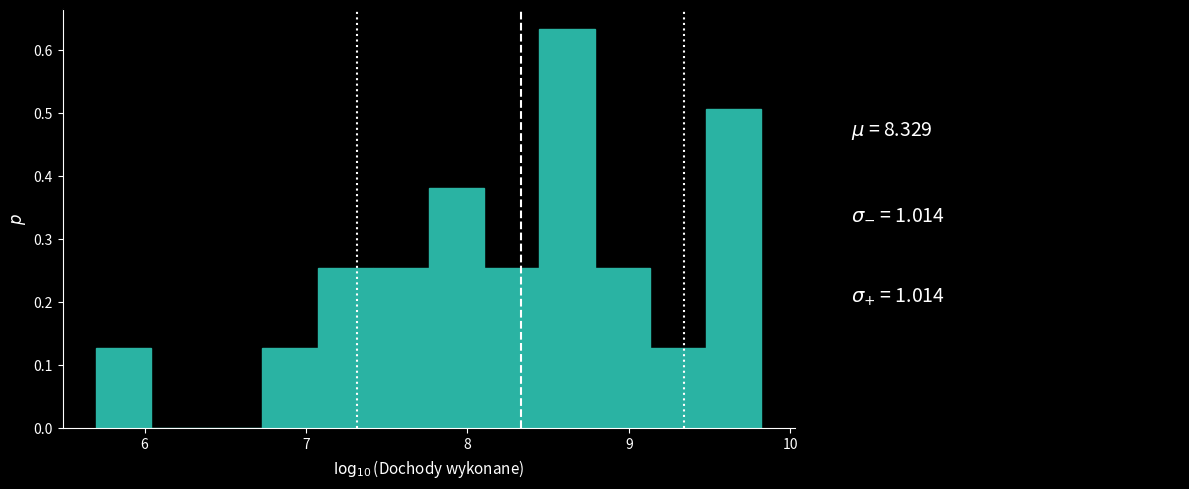

Around what value on the x-axis is the tallest bar? Give the approximate position of its centre, as read against the axis.

8.6